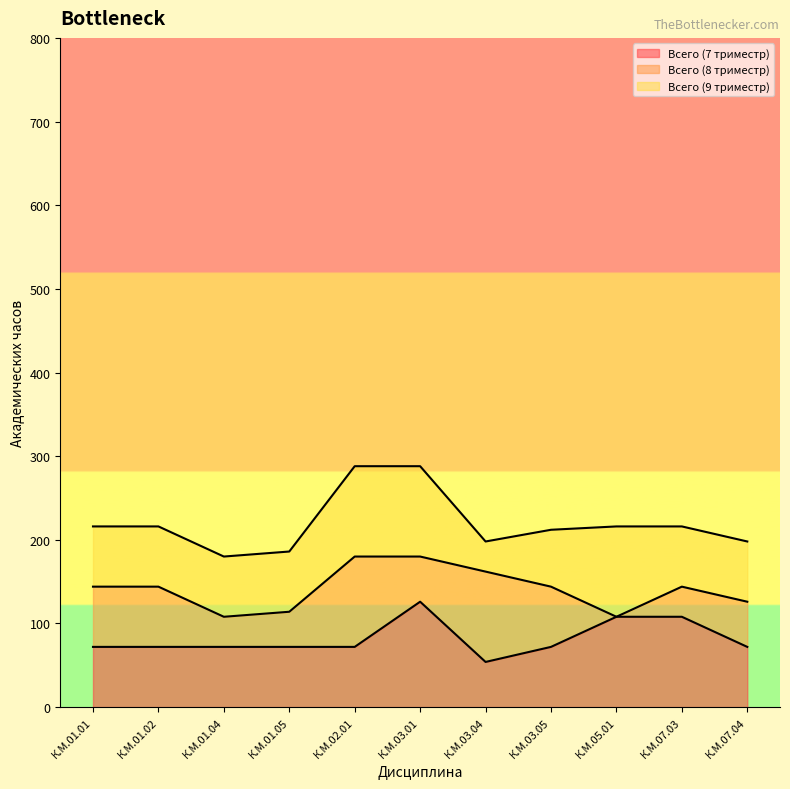

Count the Всего (7 триместр) values in the range 72 to 108.

9